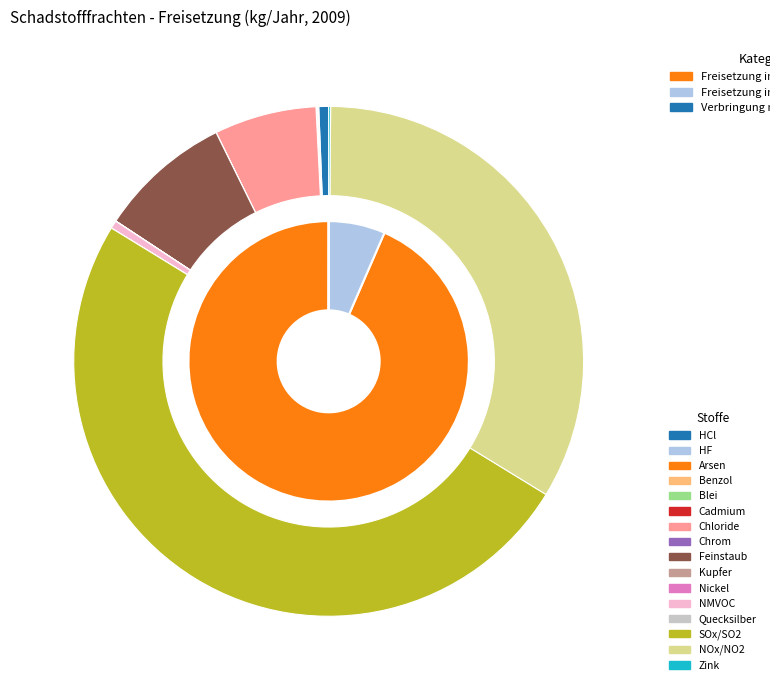

How many segments does this pie chart have?

16